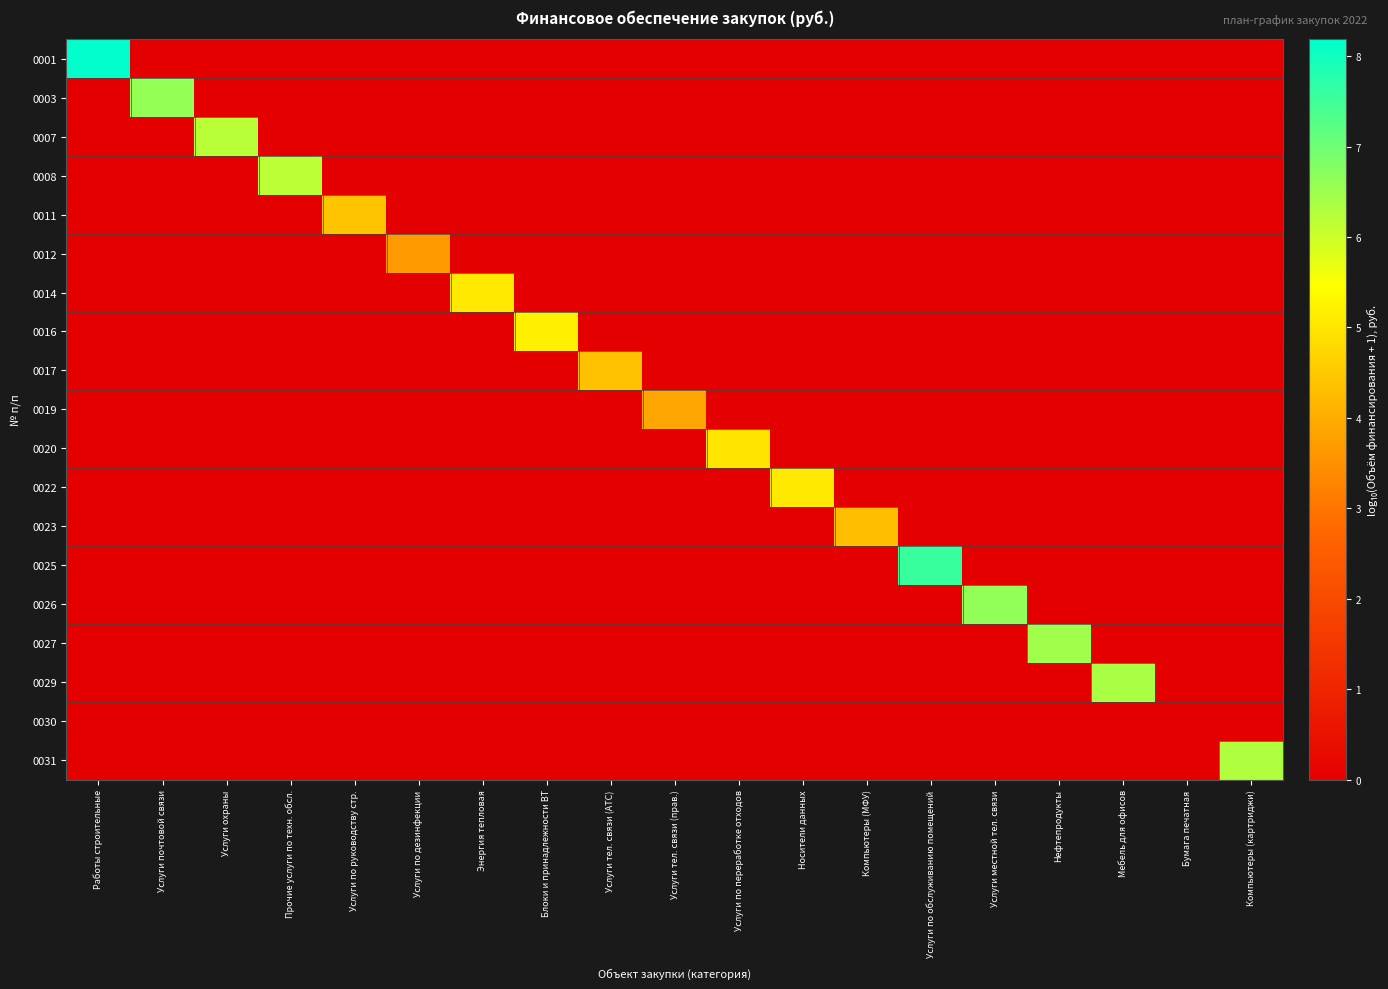

Which has a higher value, Носители данных or Нефтепродукты?

Носители данных